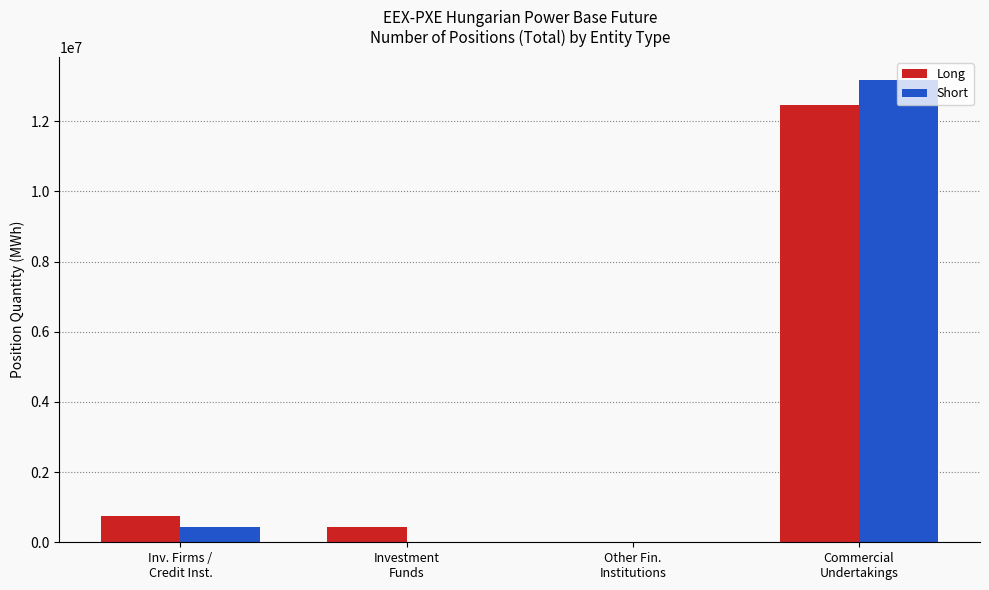

What is the highest value of the Long series?

12464522